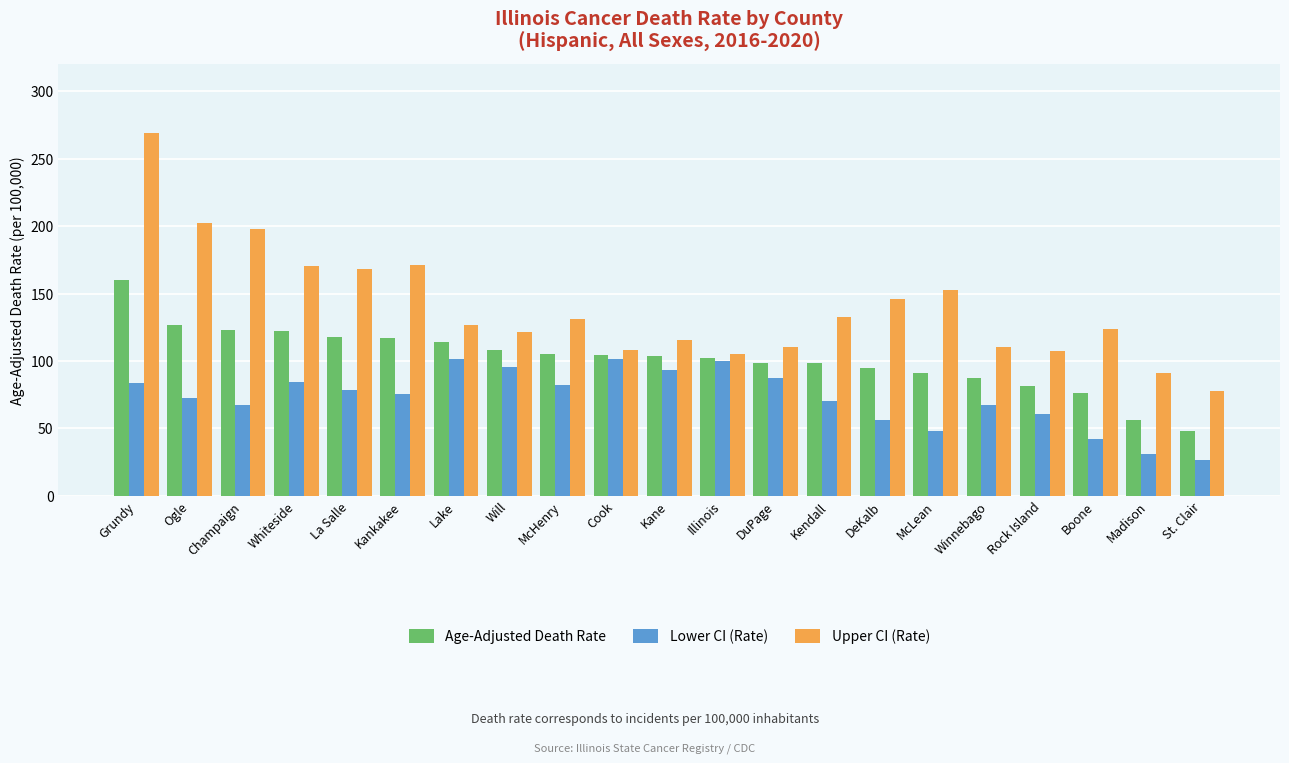

What is the total value across all series at Illinois?

307.0